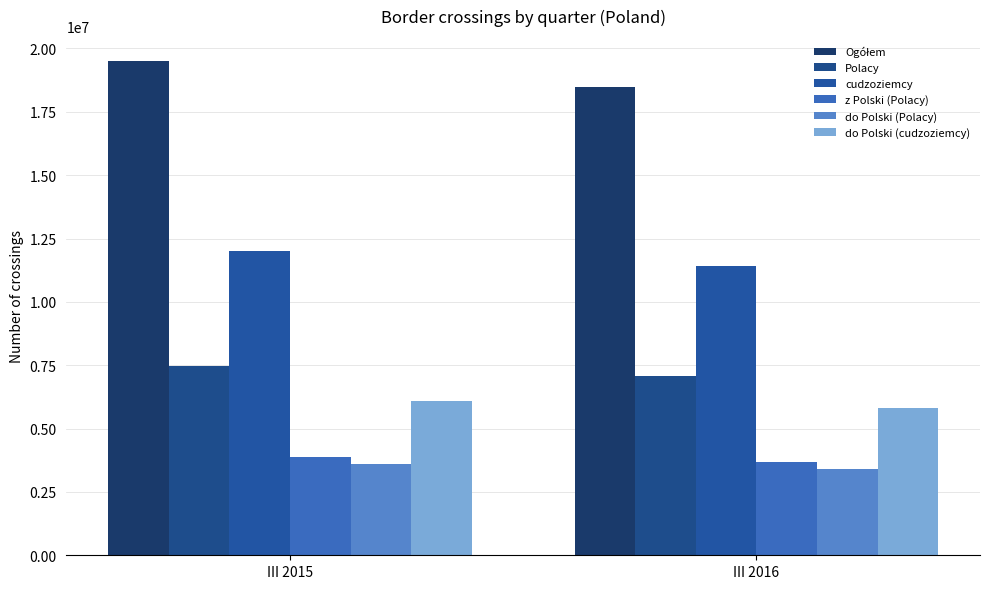

True or false: Ogółem has a value of 33959216 at III 2015.

False